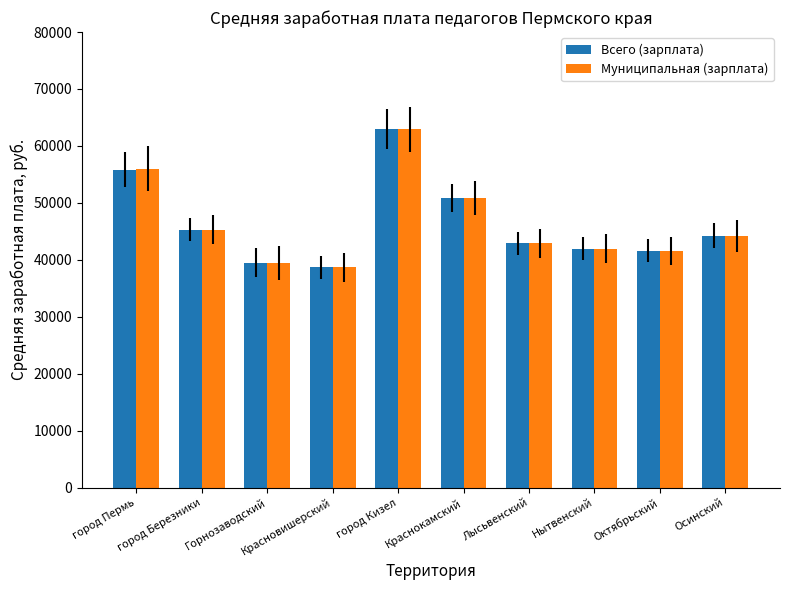

Reading right to left, extract all data points from this chart.

Всего (зарплата): Осинский=44205.8	Октябрьский=41577.2	Нытвенский=41953.7	Лысьвенский=42900.3	Краснокамский=50844.9	город Кизел=62918.3	Красновишерский=38682.7	Горнозаводский=39500.2	город Березники=45315.5	город Пермь=55850.3
Муниципальная (зарплата): Осинский=44205.8	Октябрьский=41577.2	Нытвенский=41953.7	Лысьвенский=42900.3	Краснокамский=50844.9	город Кизел=62918.3	Красновишерский=38682.7	Горнозаводский=39500.2	город Березники=45315.5	город Пермь=56014.2